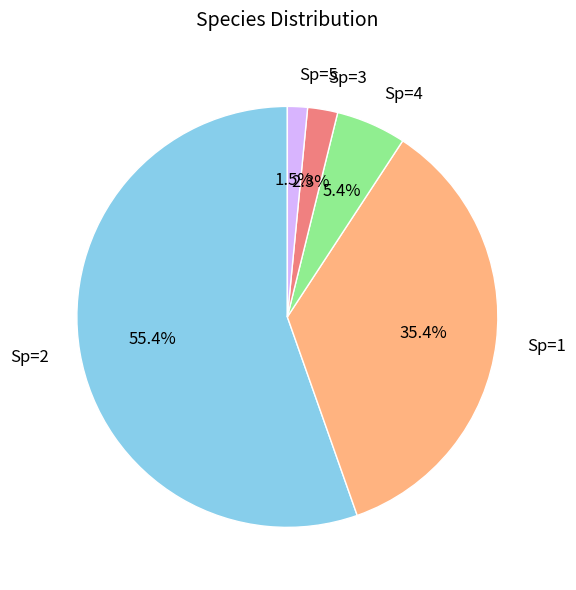

Does Sp=2 account for over 50% of the chart?

Yes